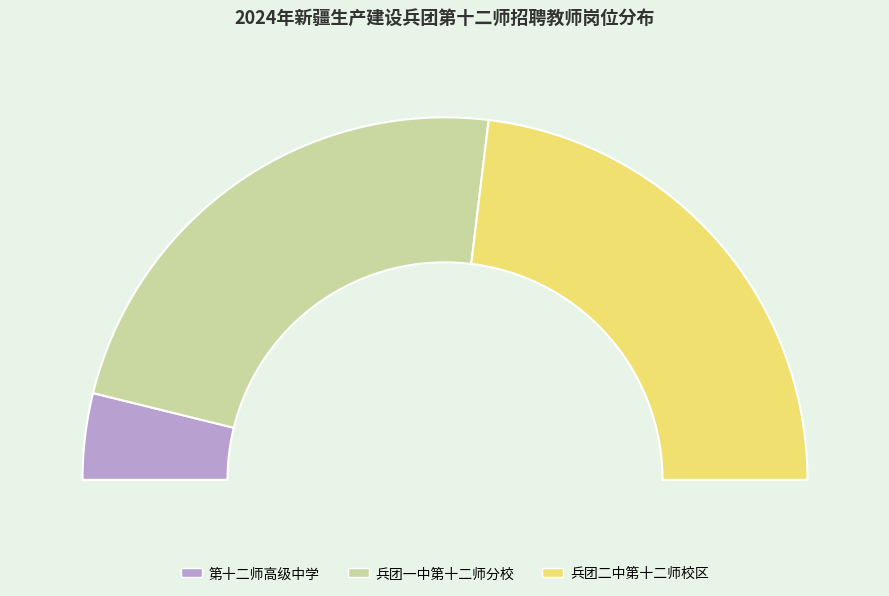

What is the smallest slice in the pie chart?

第十二师高级中学